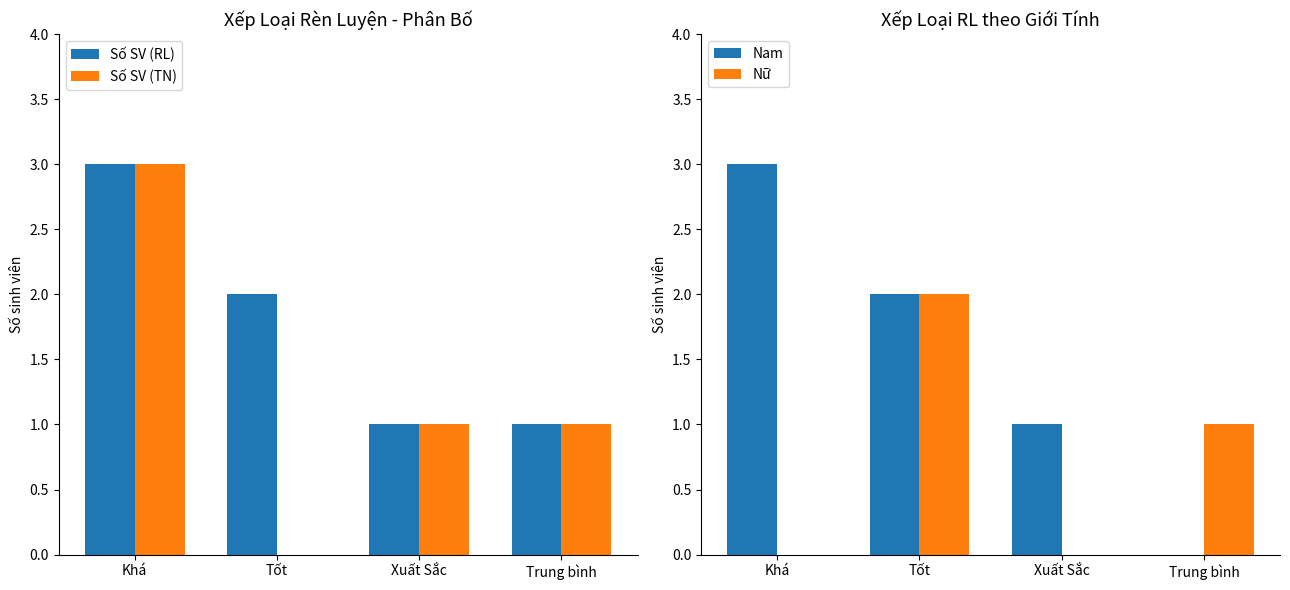

Which category has the lowest value across all series?

Tốt